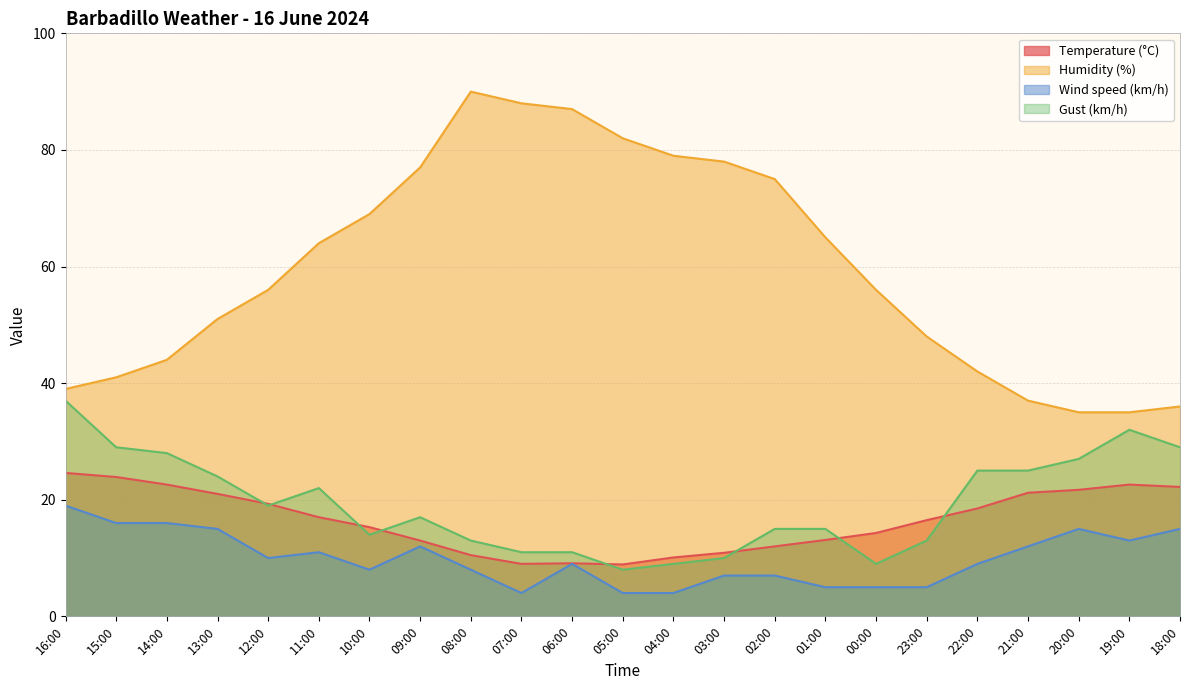

True or false: Wind speed (km/h) and Humidity (%) intersect in this chart.

False